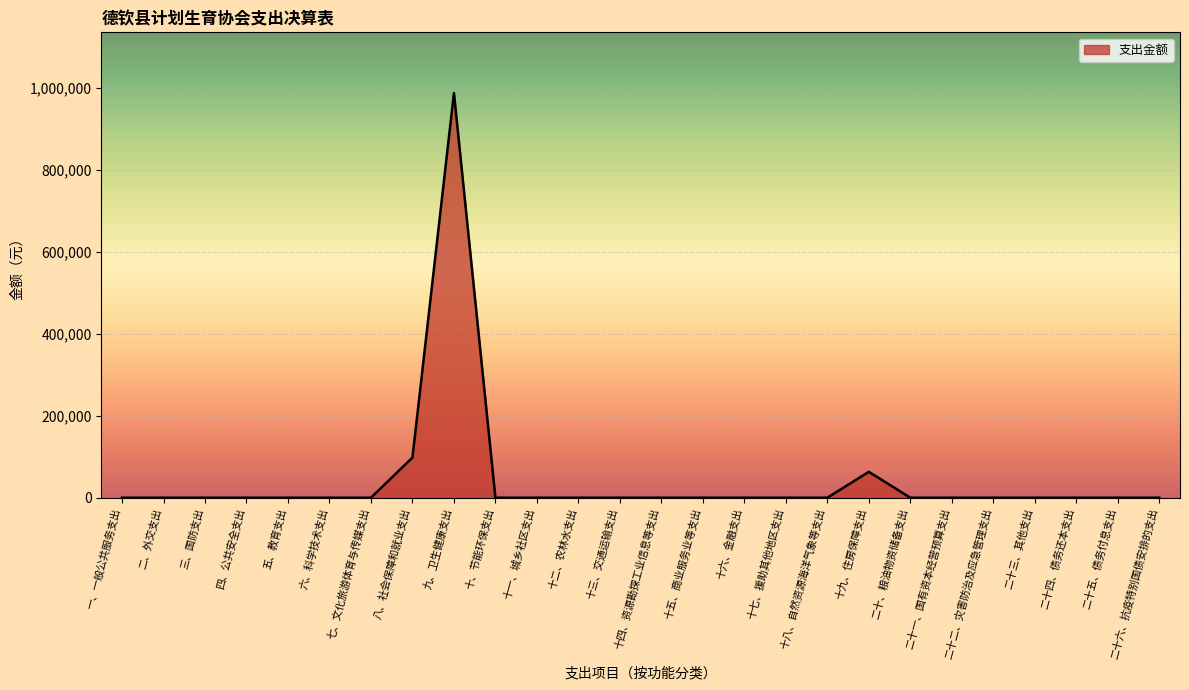

At which label is the value closest to 493342?

八、社会保障和就业支出